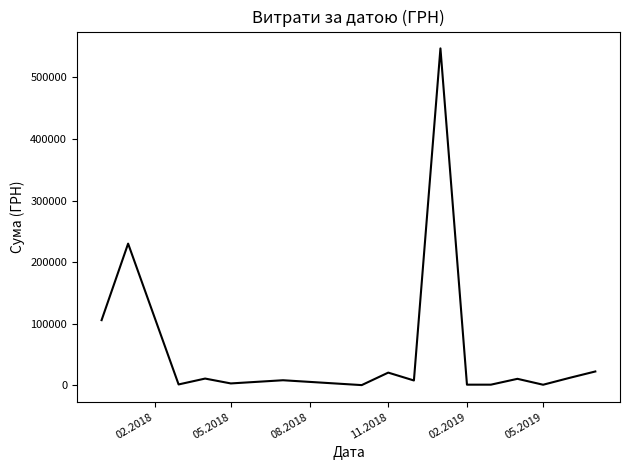

What is the difference between the maximum and minimum values?

546569.7